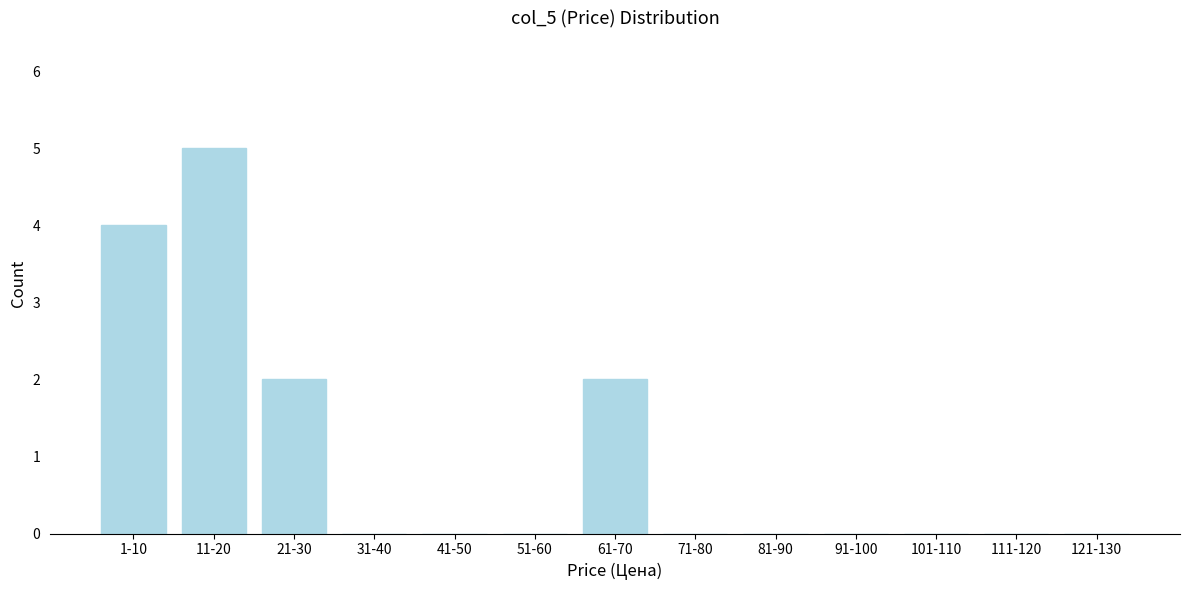

Reading left to right, what are all the values shown in this chart?

1-10=4	11-20=5	21-30=2	31-40=0	41-50=0	51-60=0	61-70=2	71-80=0	81-90=0	91-100=0	101-110=0	111-120=0	121-130=0